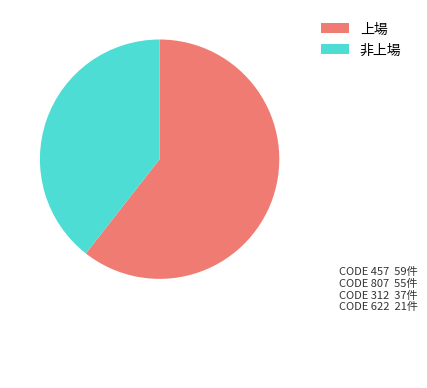

Combined, do 非上場 and 上場 account for over 50%?

Yes